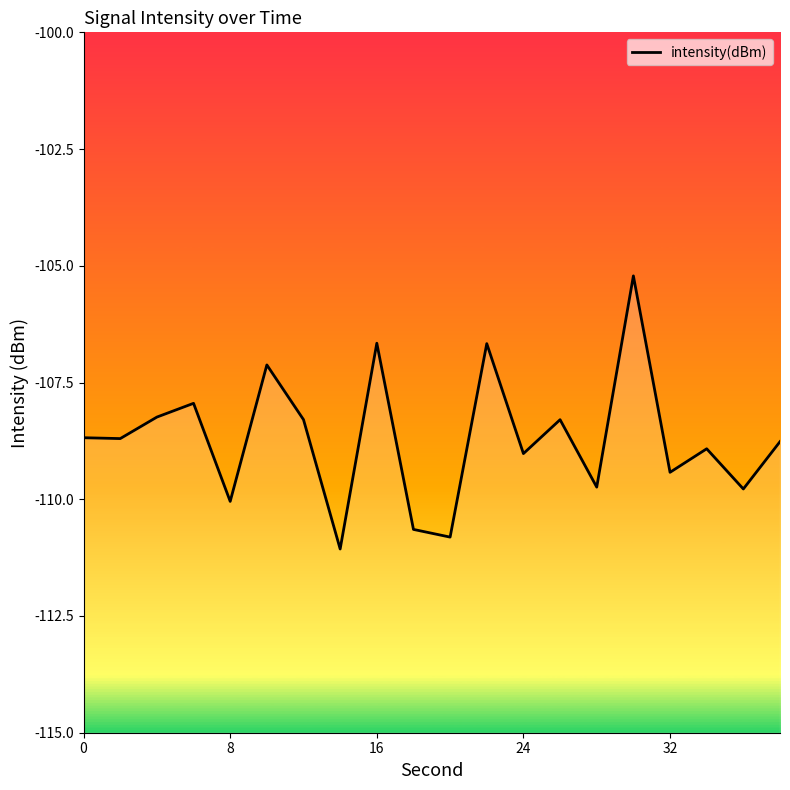

The value at 13 is -168.5. True or false?

False